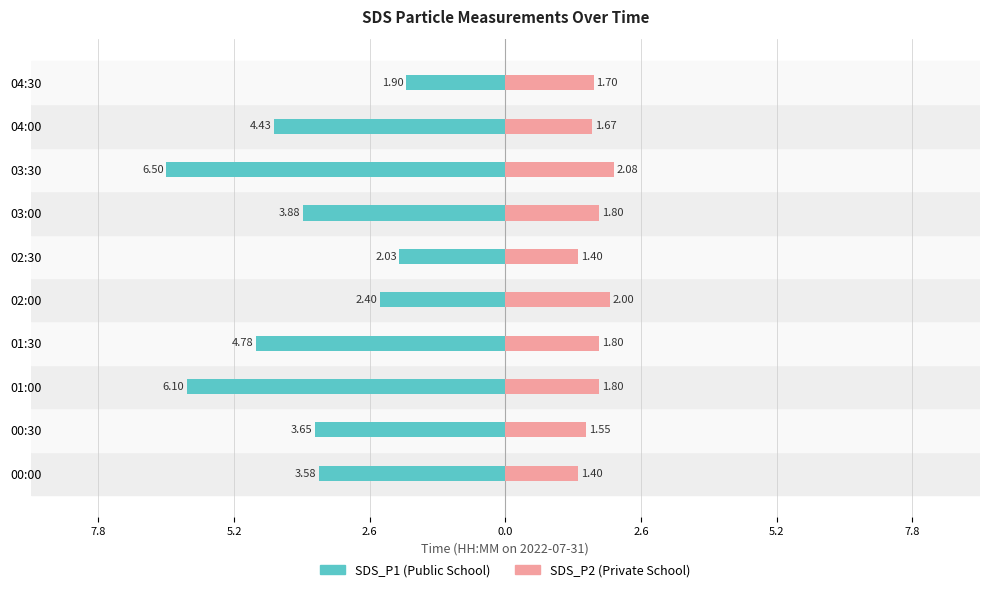

Reading left to right, extract all data points from this chart.

SDS_P1: -3.6	-3.6	-6.1	-4.8	-2.4	-2.0	-3.9	-6.5	-4.4	-1.9
SDS_P2: 1.4	1.6	1.8	1.8	2.0	1.4	1.8	2.1	1.7	1.7